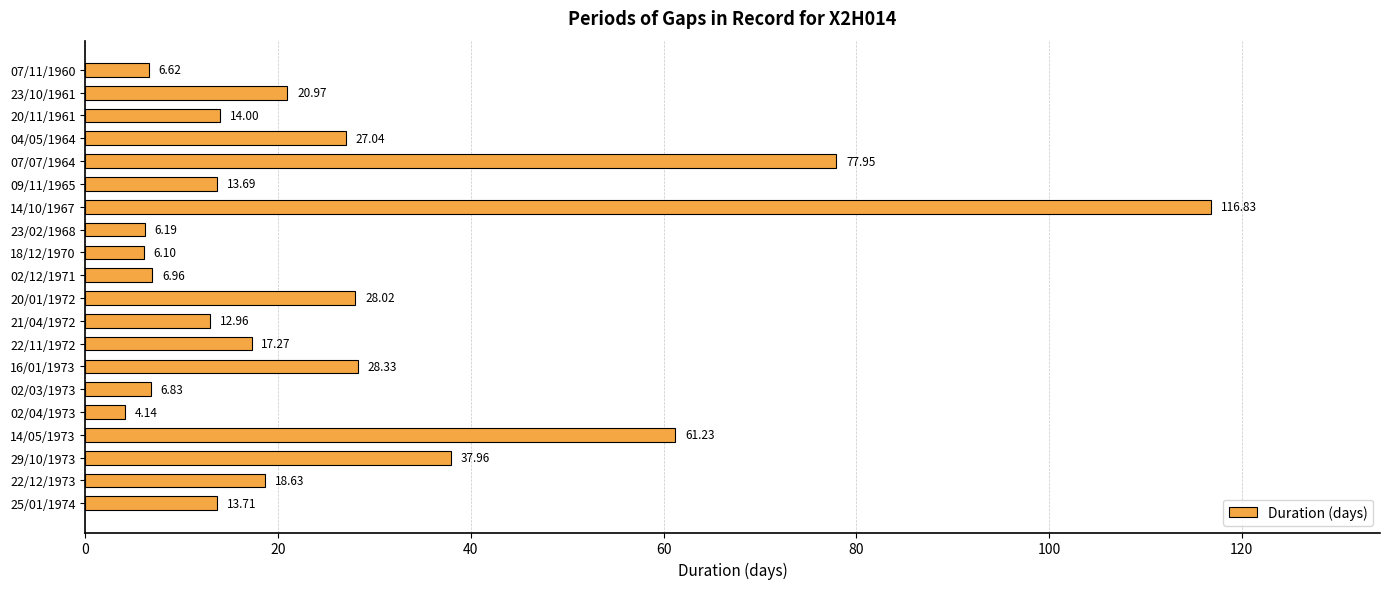

What is the change in value from 20/01/1972 to 02/04/1973?

-23.9